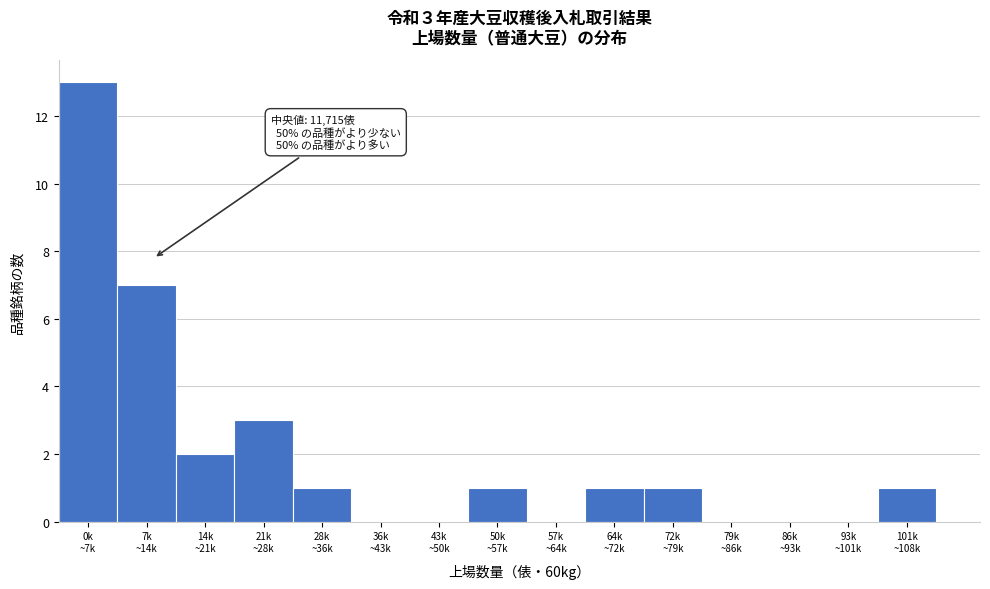

What is the greatest value displayed?

13